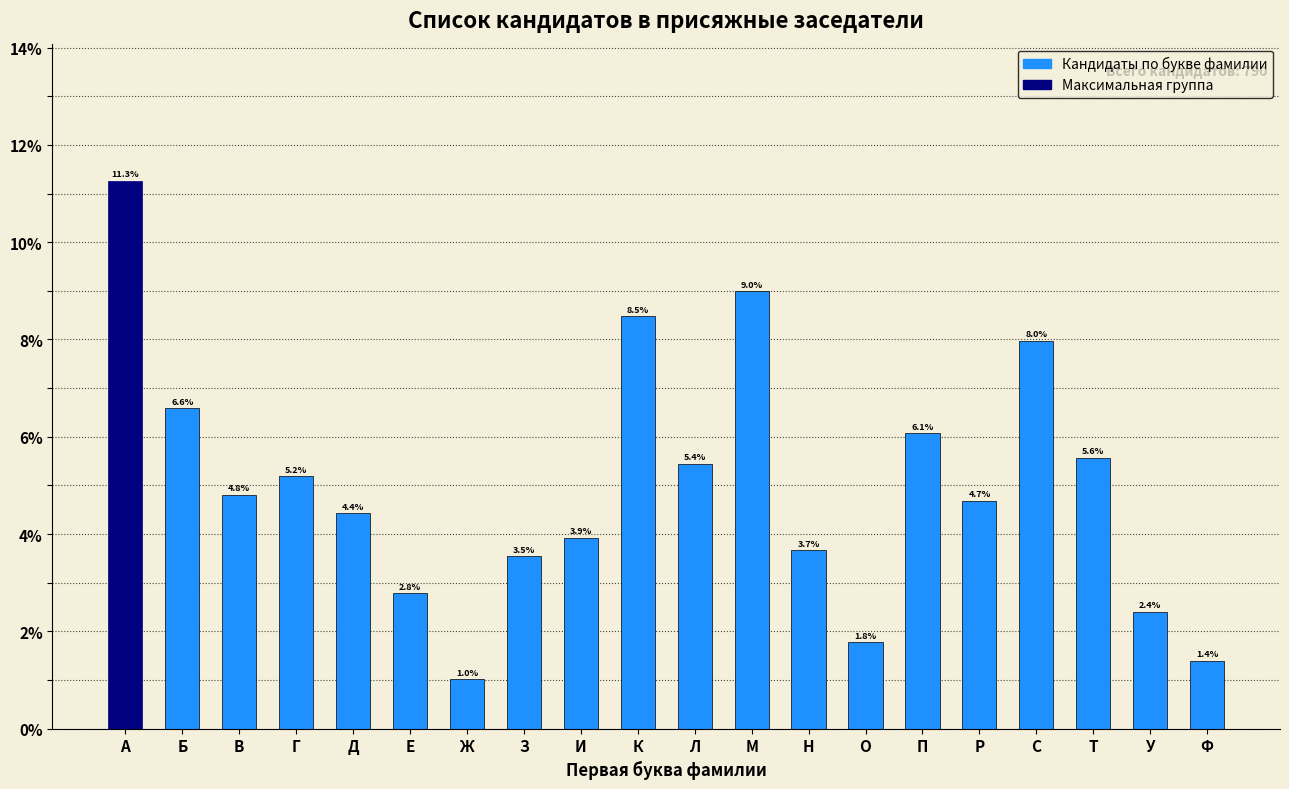

Reading left to right, what are all the values shown in this chart?

11.3	6.6	4.8	5.2	4.4	2.8	1.0	3.5	3.9	8.5	5.4	9.0	3.7	1.8	6.1	4.7	8.0	5.6	2.4	1.4